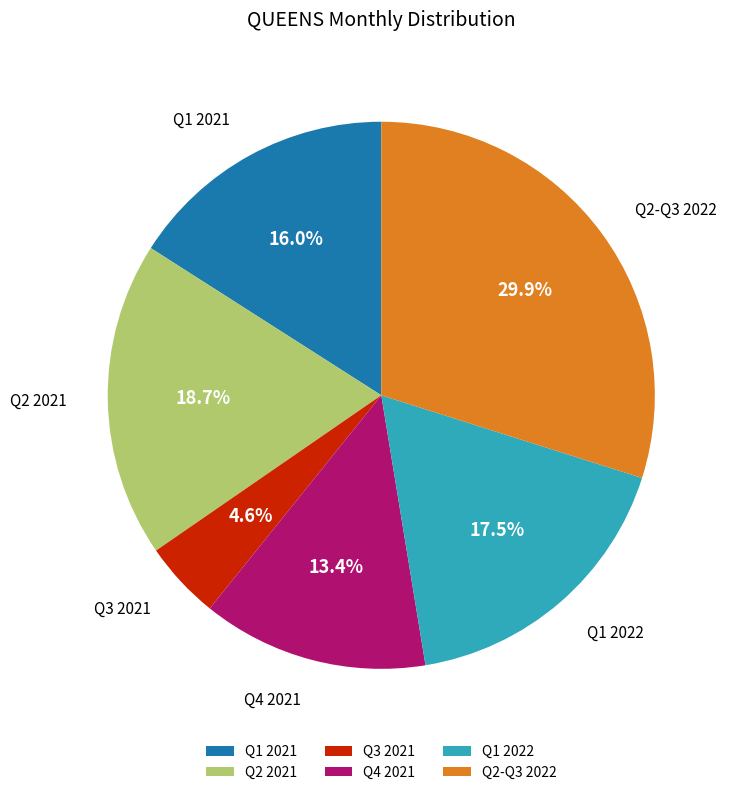

What portion of the pie excludes Q3 2021?

95.4%